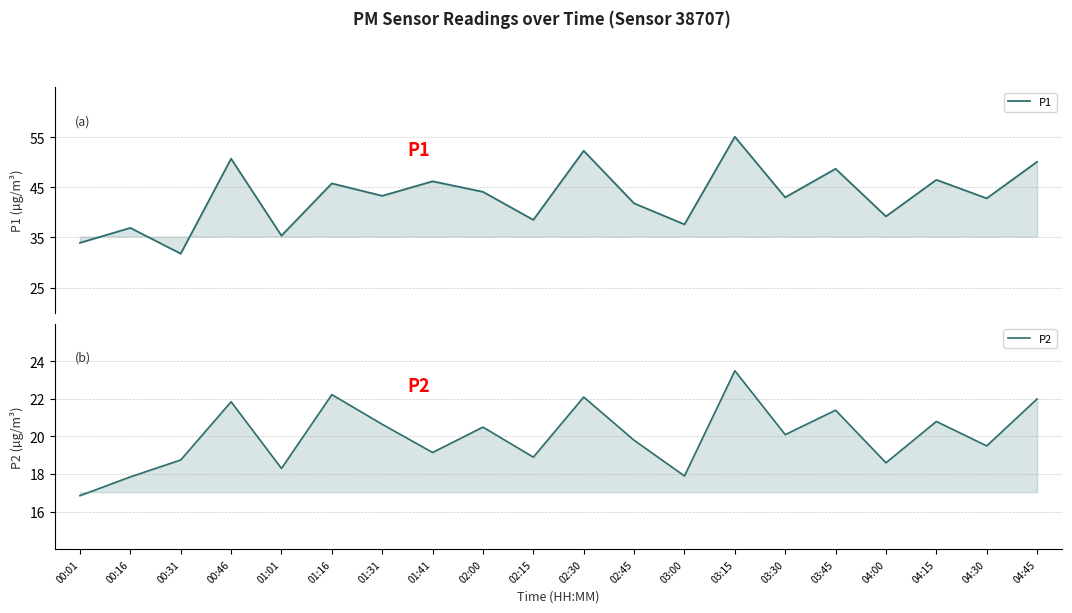

What is the difference between the maximum and minimum values in the P1 series?

23.4